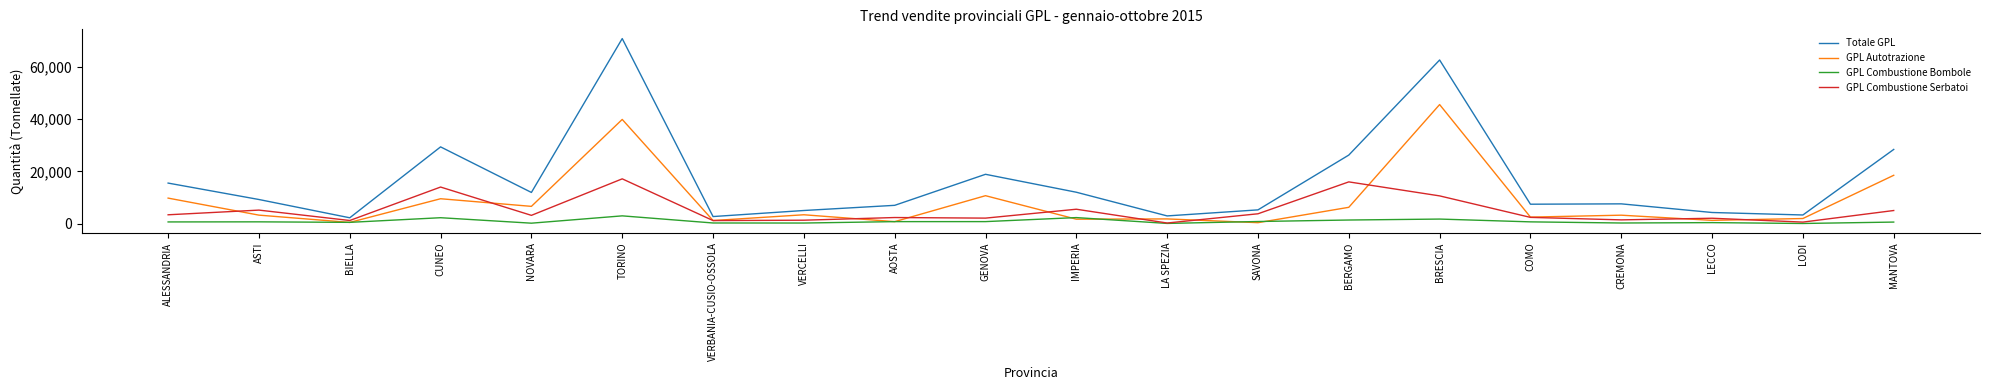

True or false: GPL Combustione Serbatoi and Totale GPL cross at least once.

False